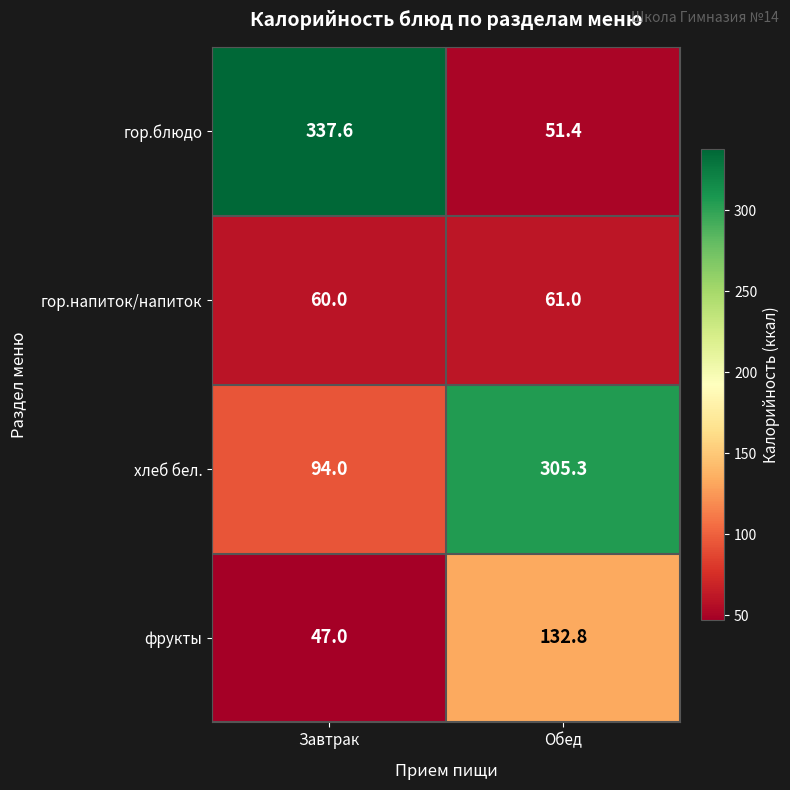

What is the difference between the highest and lowest values at Обед?

253.9